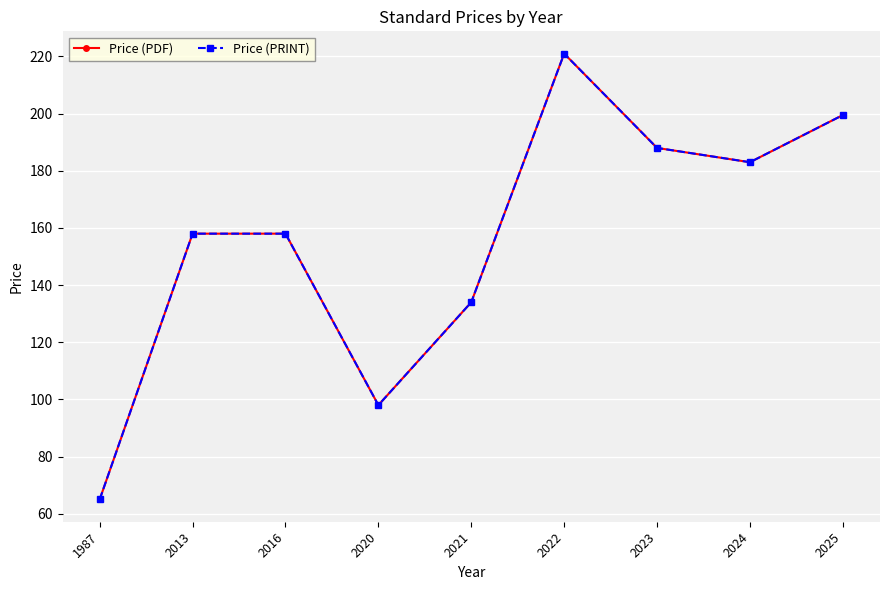

Is this an area chart (filled region under the line)?

No